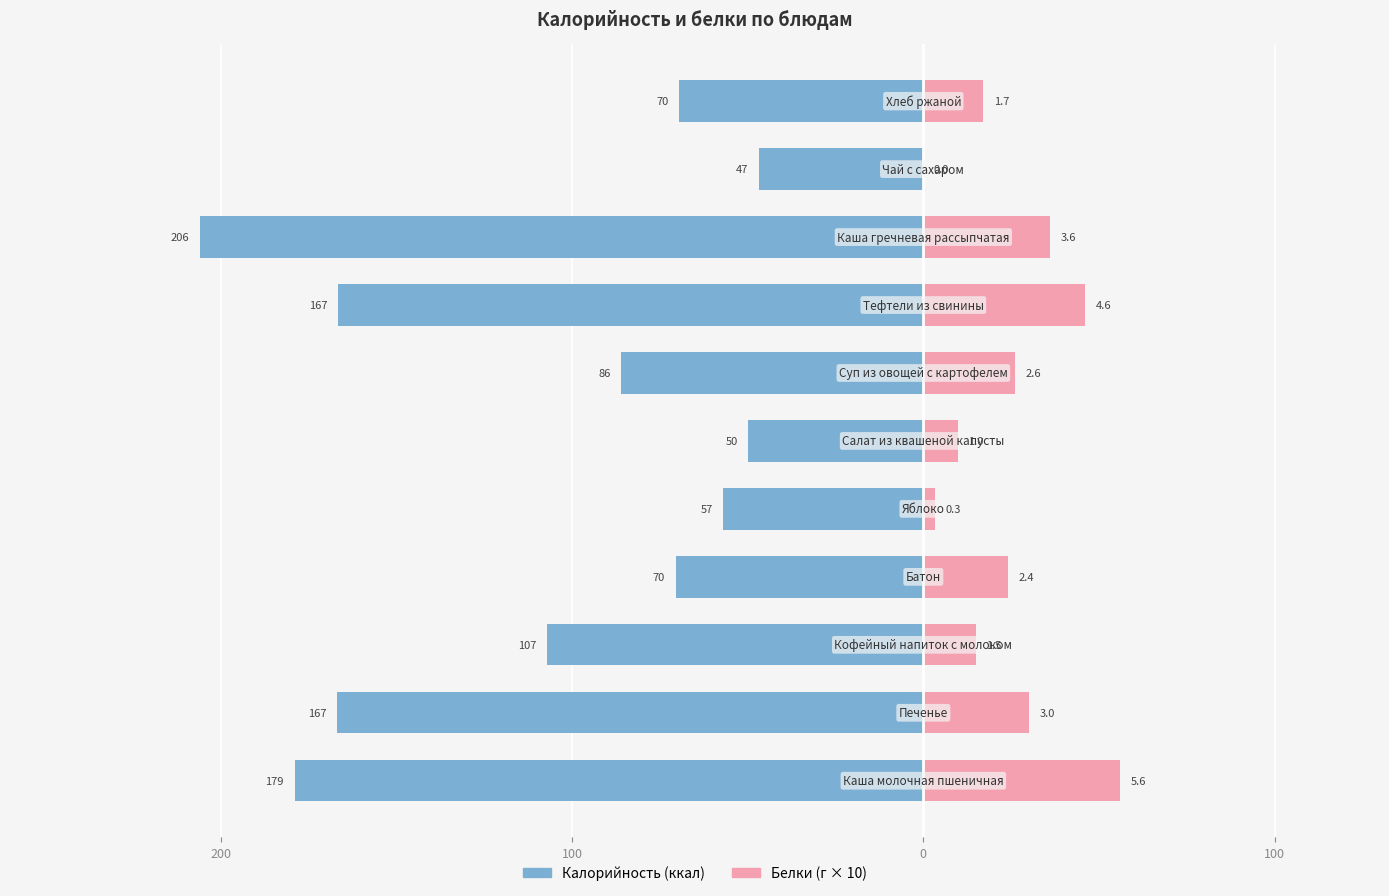

Between 6 and 8, which series saw the biggest shift?

Калорийность (ккал)